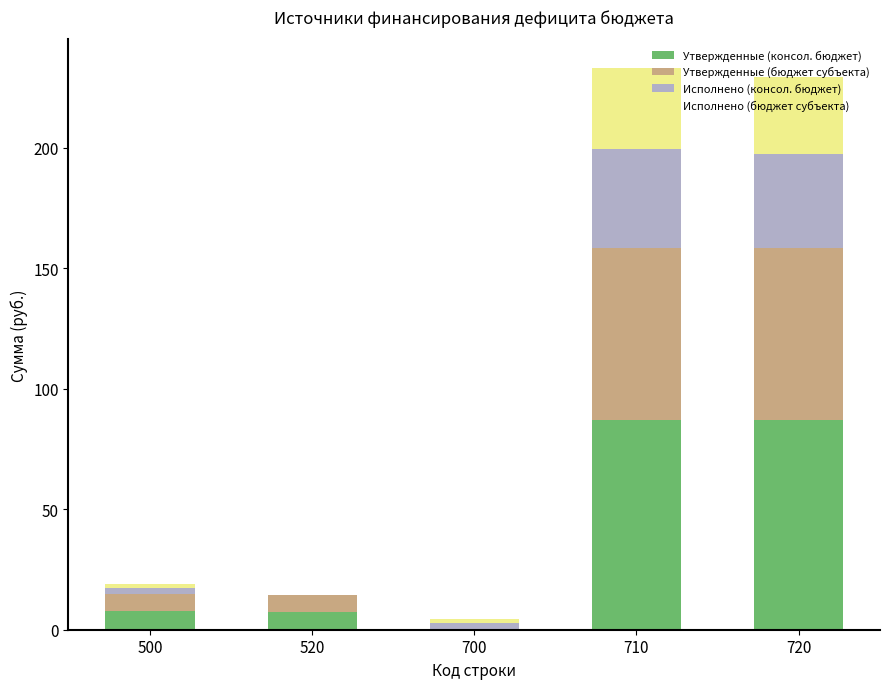

The Утвержденные (консол. бюджет) series shows 49.9 at 720. True or false?

False